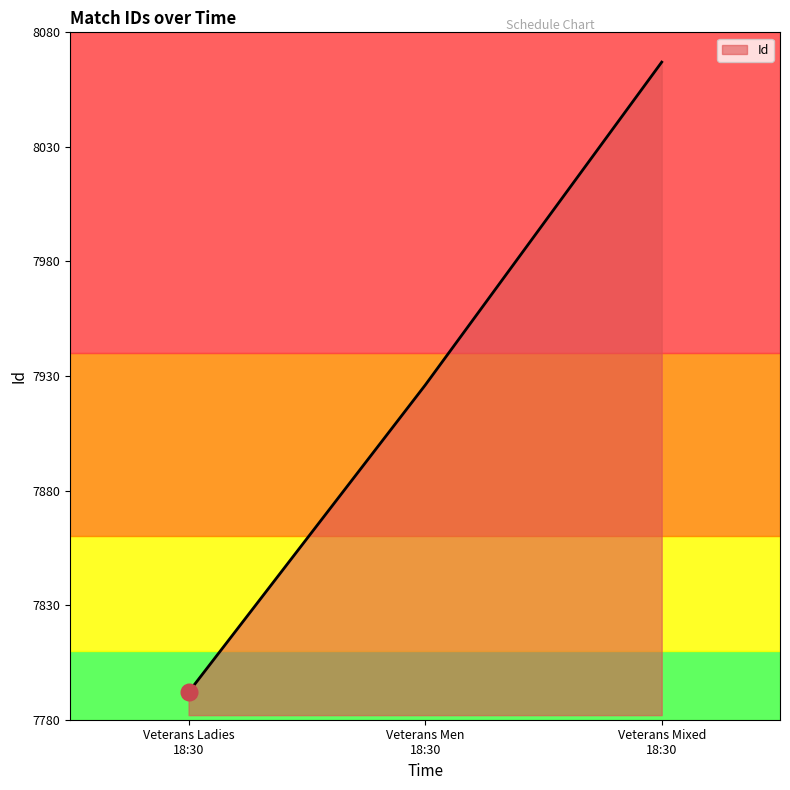

What is the maximum value shown in the chart?

8067